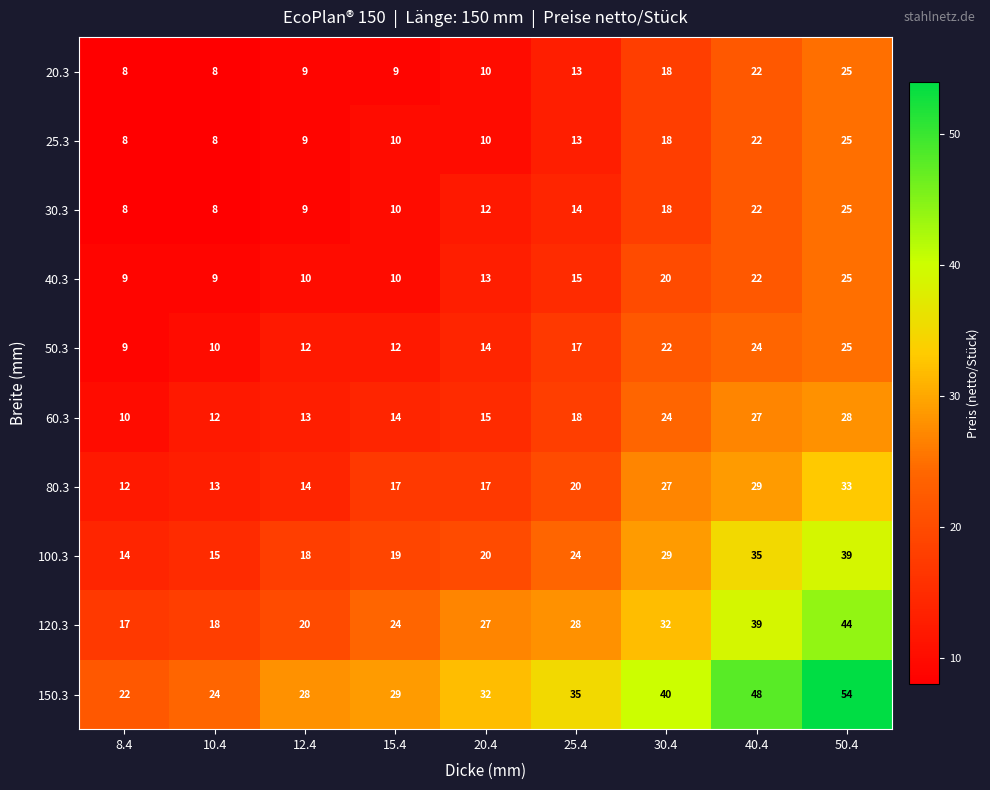

At which category is the sum across all series the highest?

50.4